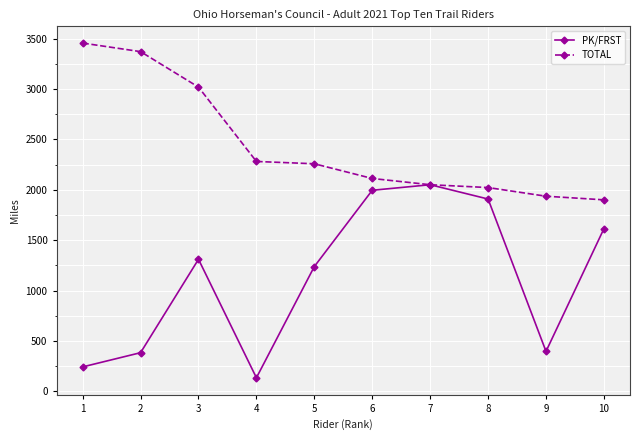

Which series has the largest range (max minus min)?

PK/FRST